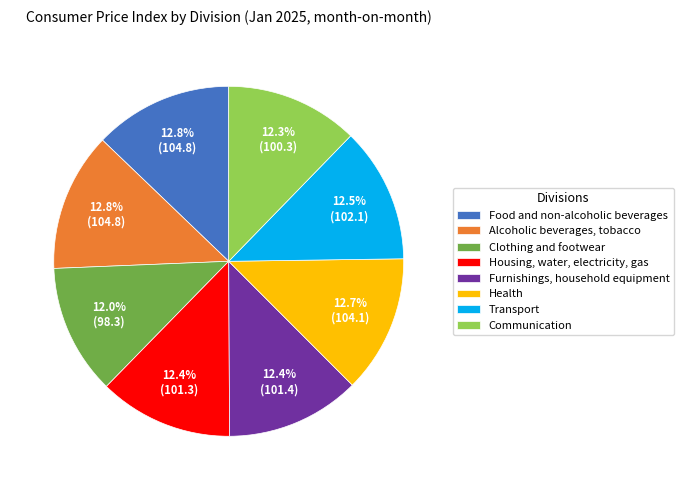

What percentage is the Health slice, to the nearest percent?

13%